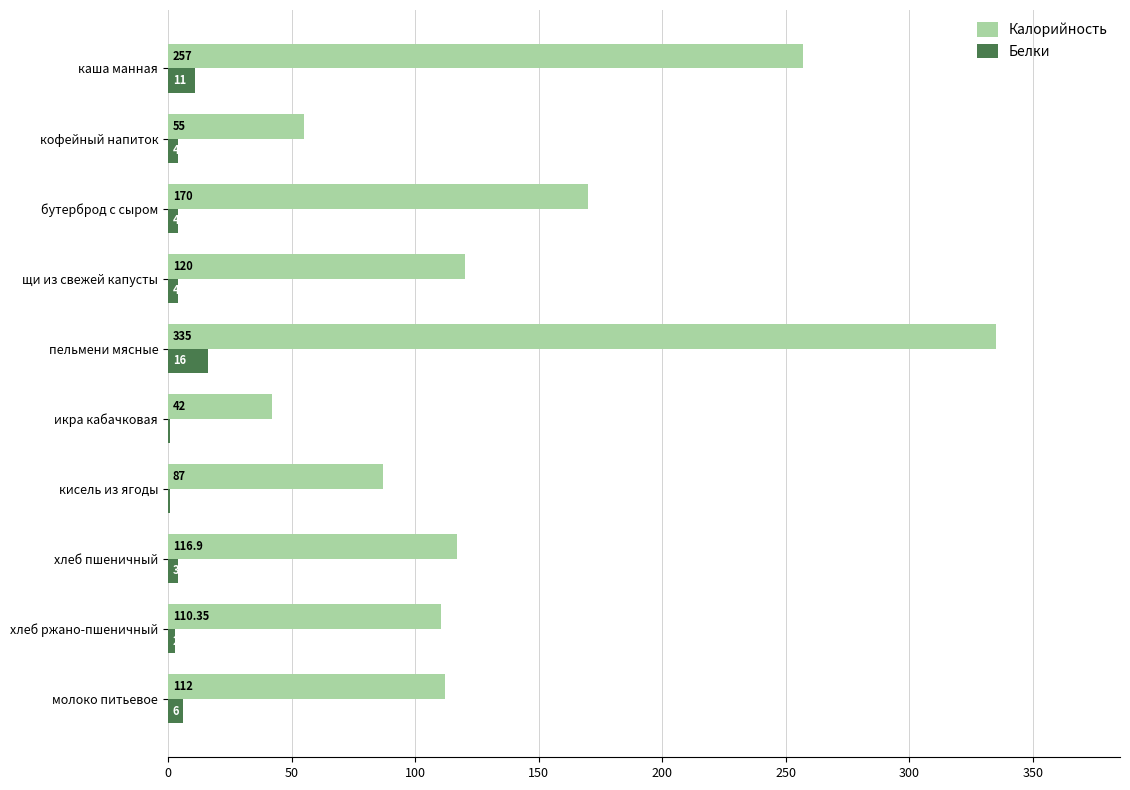

At which label is Белки closest to 8?

молоко питьевое